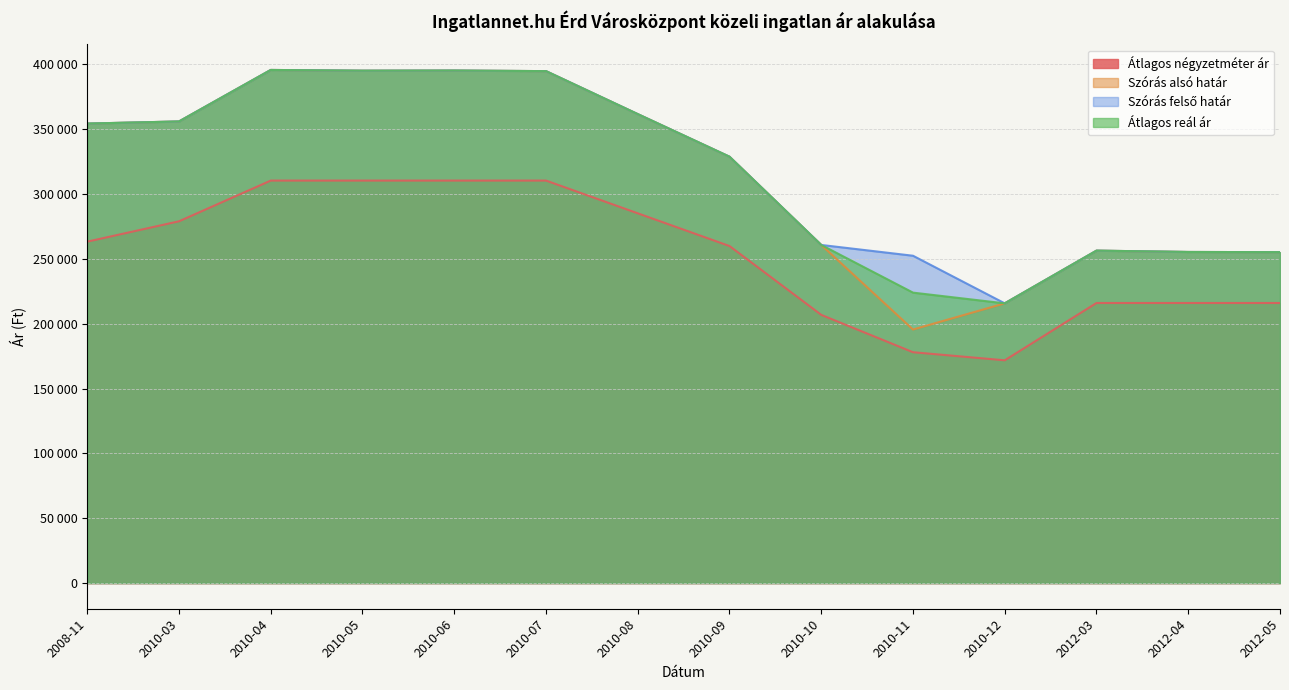

Is it true that Szórás alsó határ equals 260766 at 2010-10?

True